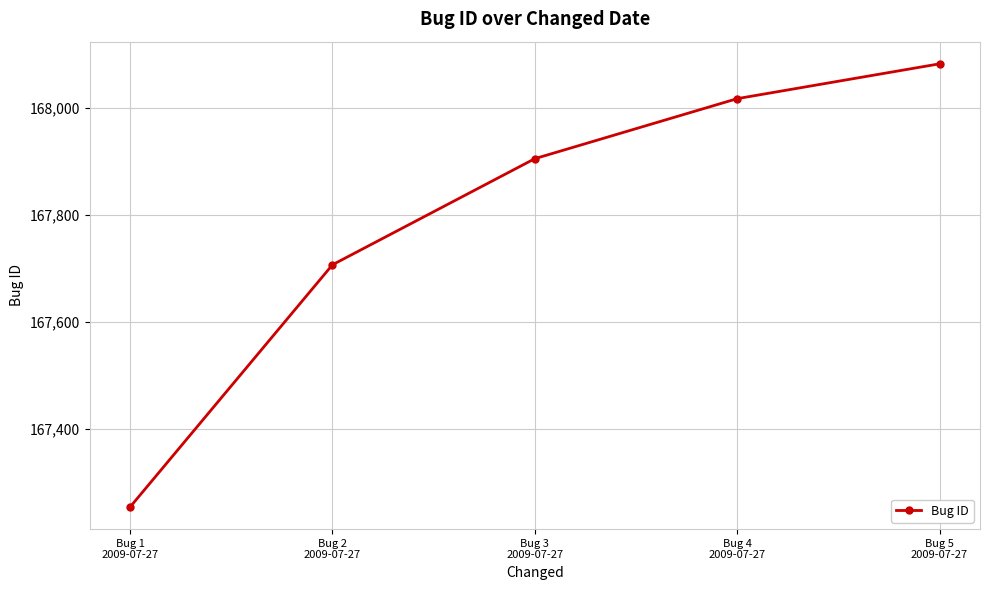

How many lines are shown in the chart?

1